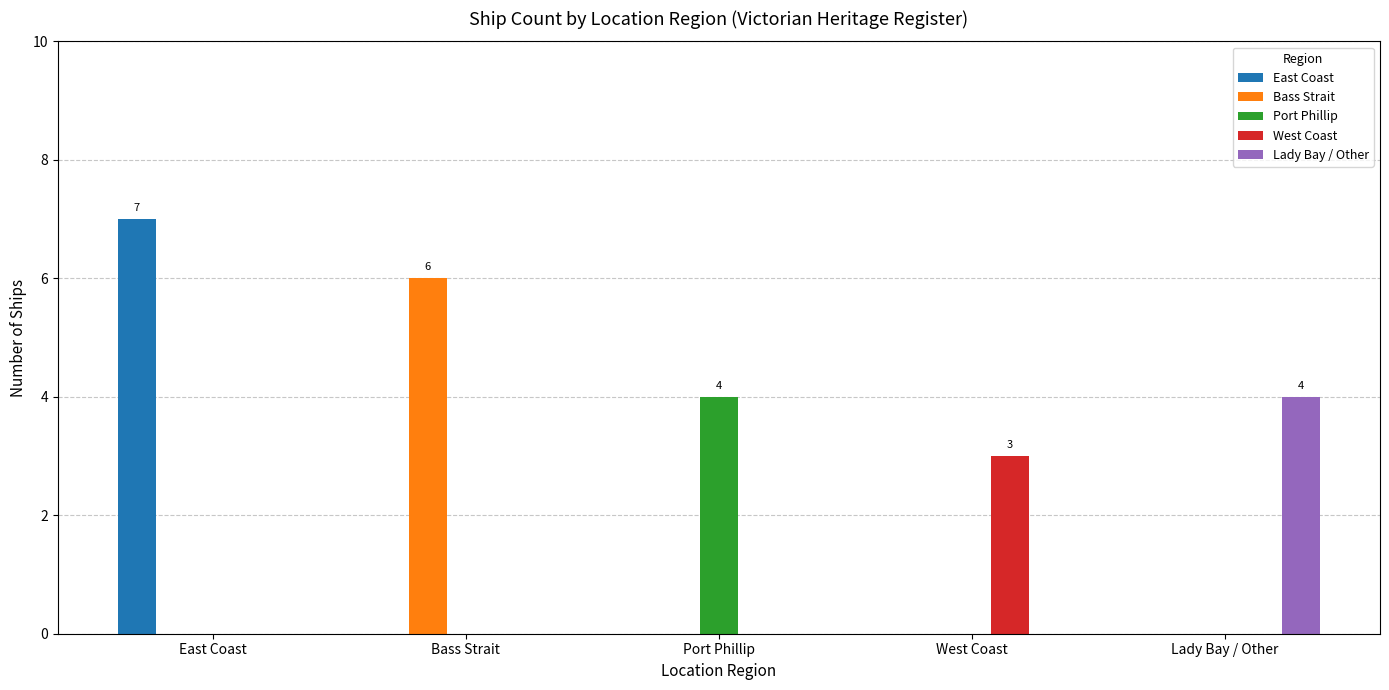

What is the maximum value shown in the chart?

7